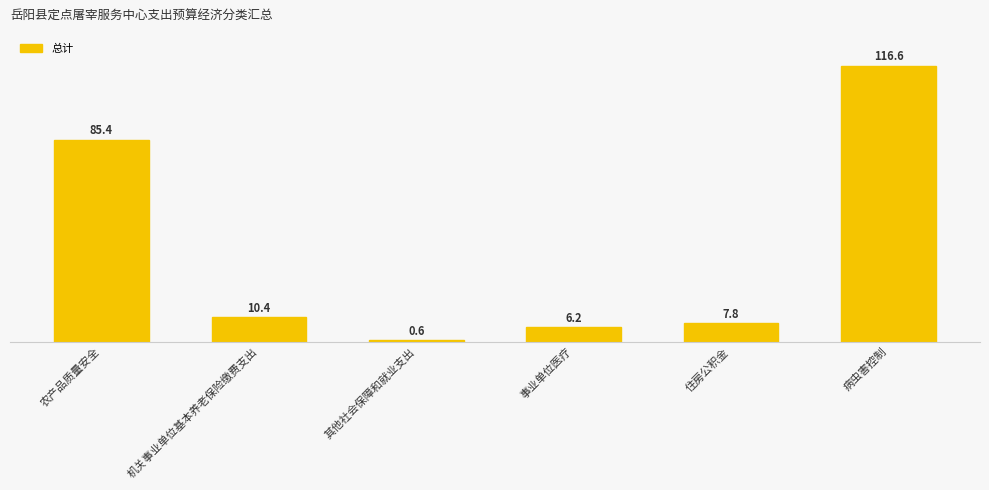

Reading left to right, list all the values displayed in this chart.

农产品质量安全=85.4	机关事业单位基本养老保险缴费支出=10.4	其他社会保障和就业支出=0.6	事业单位医疗=6.2	住房公积金=7.8	病虫害控制=116.6